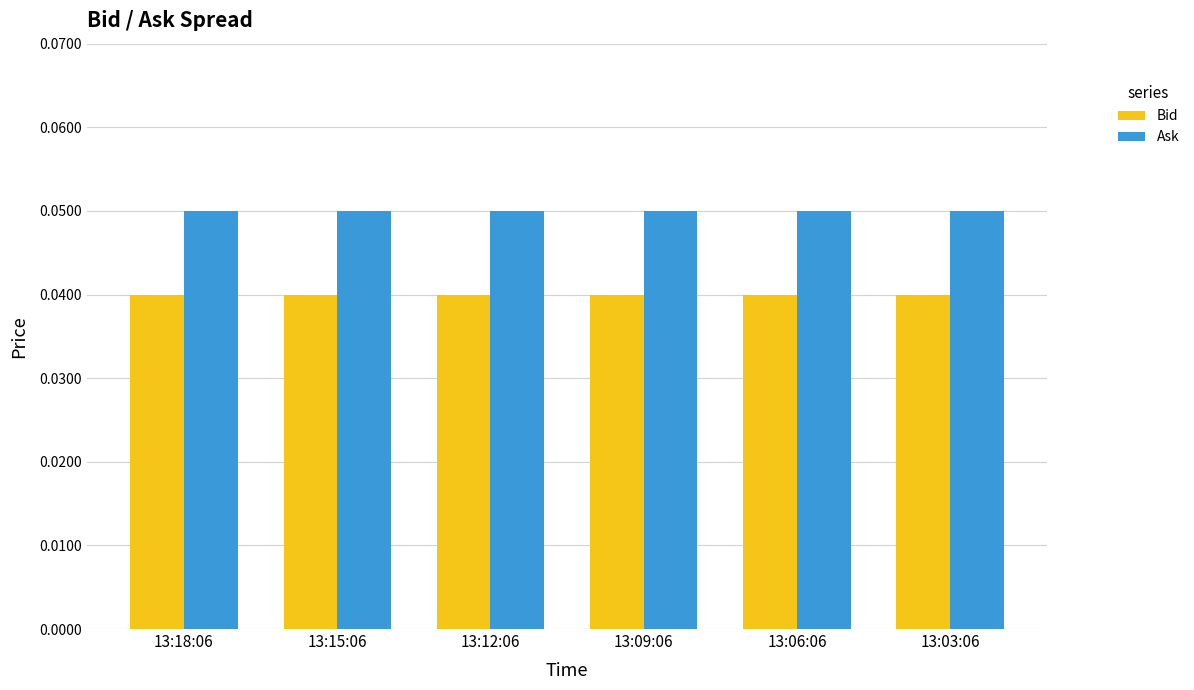

What are all the series names shown in the legend?

Bid, Ask